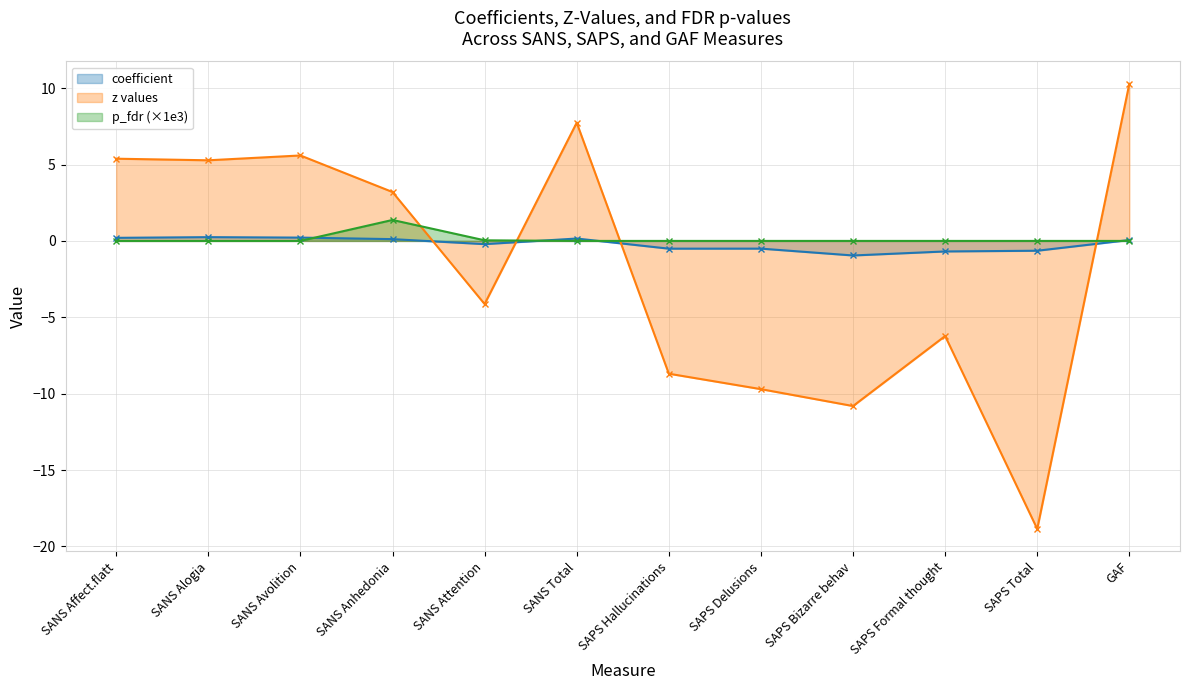

True or false: z values has a value of -1.5 at SANS Attention.

False